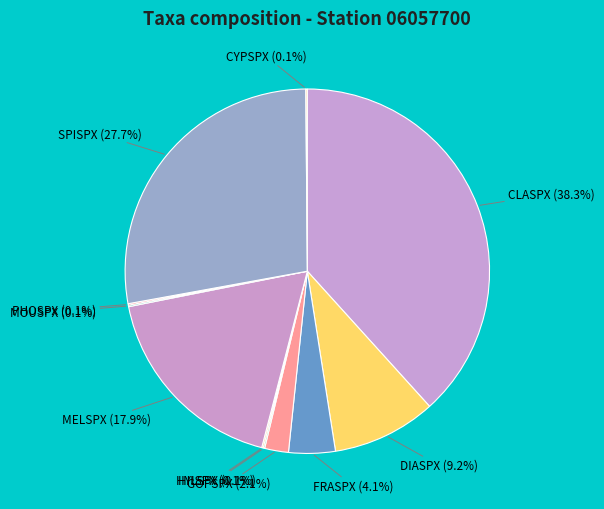

Is there any slice that represents more than half of the pie?

No